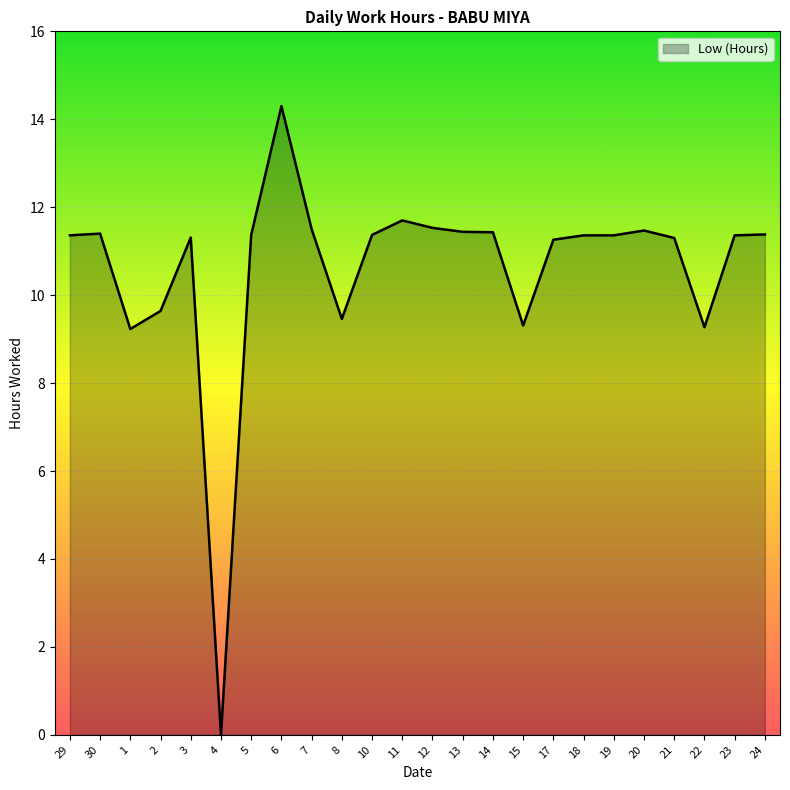

How many positive values are there?

23